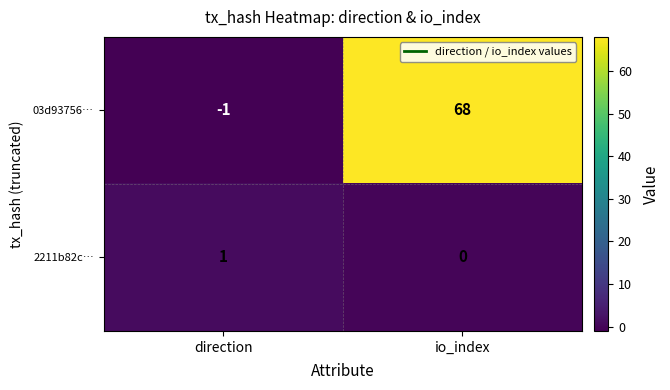

List the series in order of their peak value, lowest first.

2211b82c…, 03d93756…